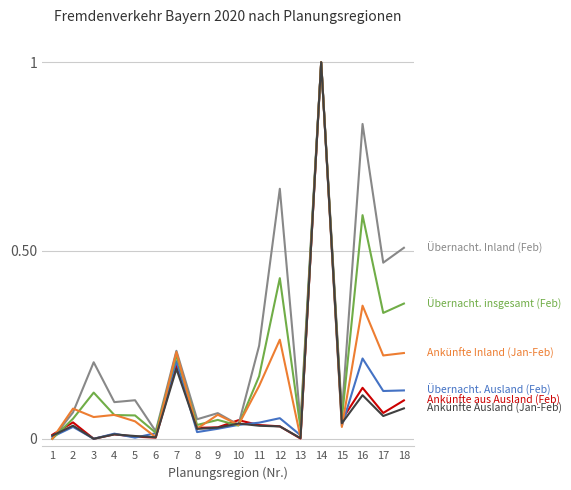

At which category does the chart reach its peak across all series?

14